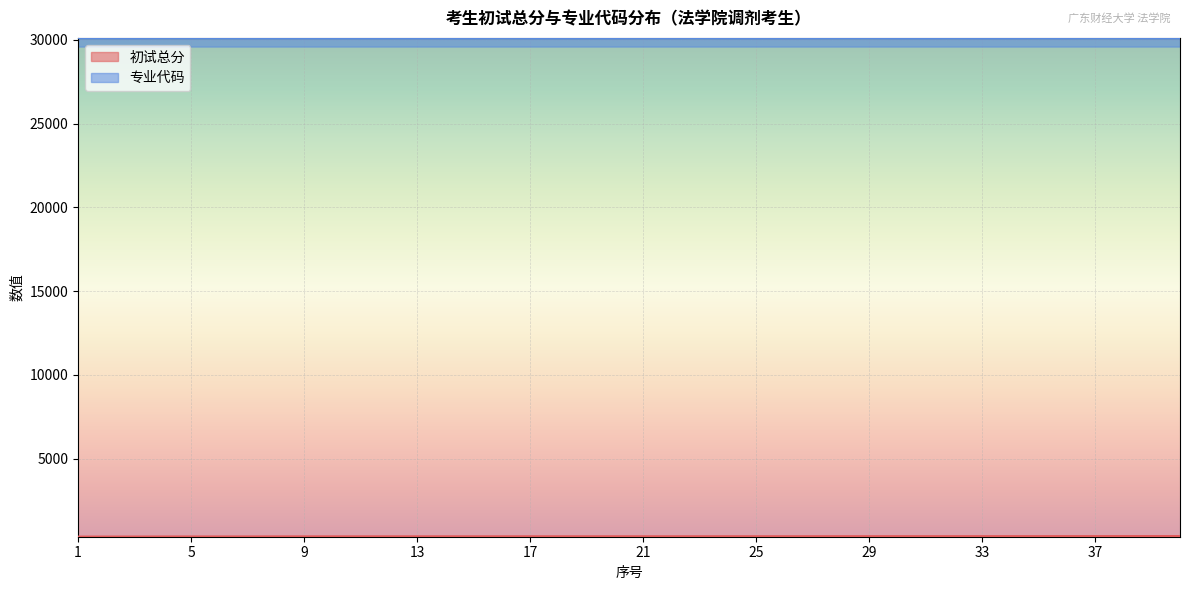

Which series changed the most between 25 and 32?

专业代码